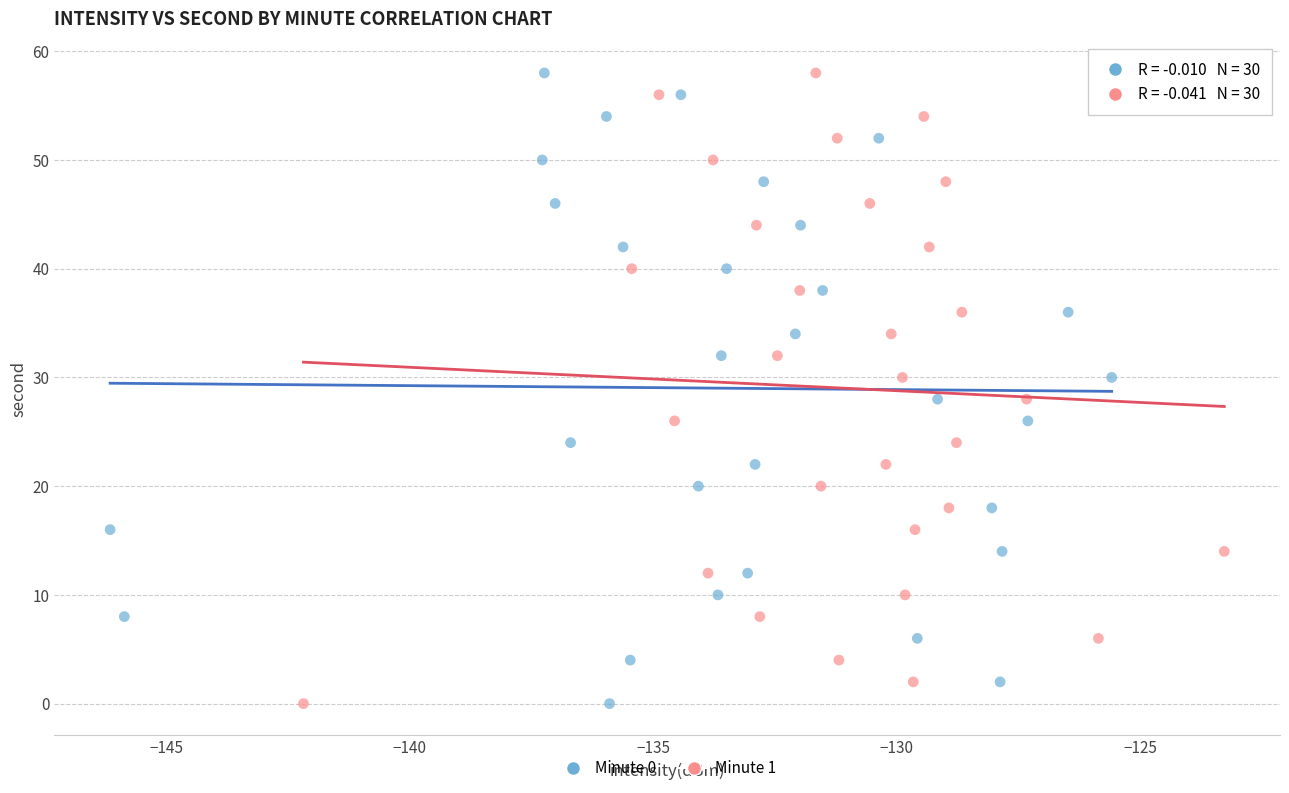

What are all the series names shown in the legend?

Minute 0, Minute 1